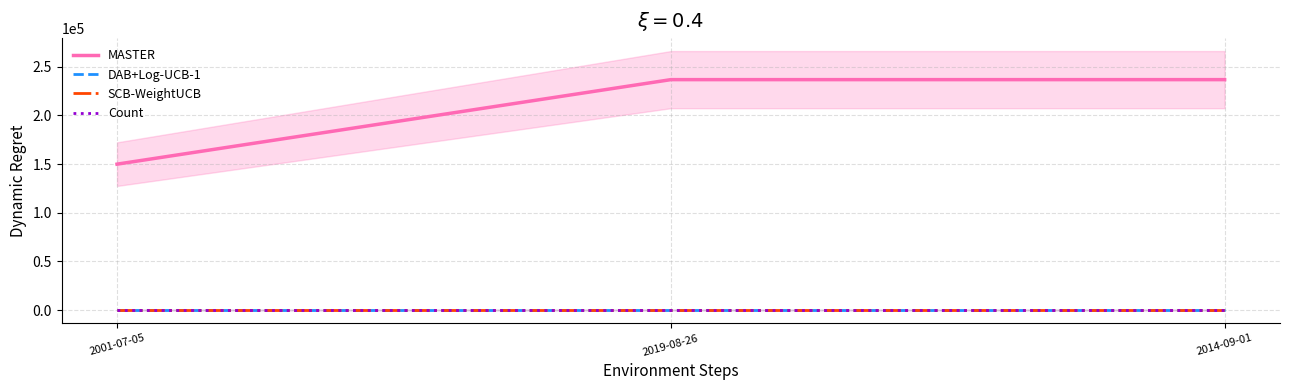

What is the value of the SCB-WeightUCB point at the 2nd from the left?

-91.8